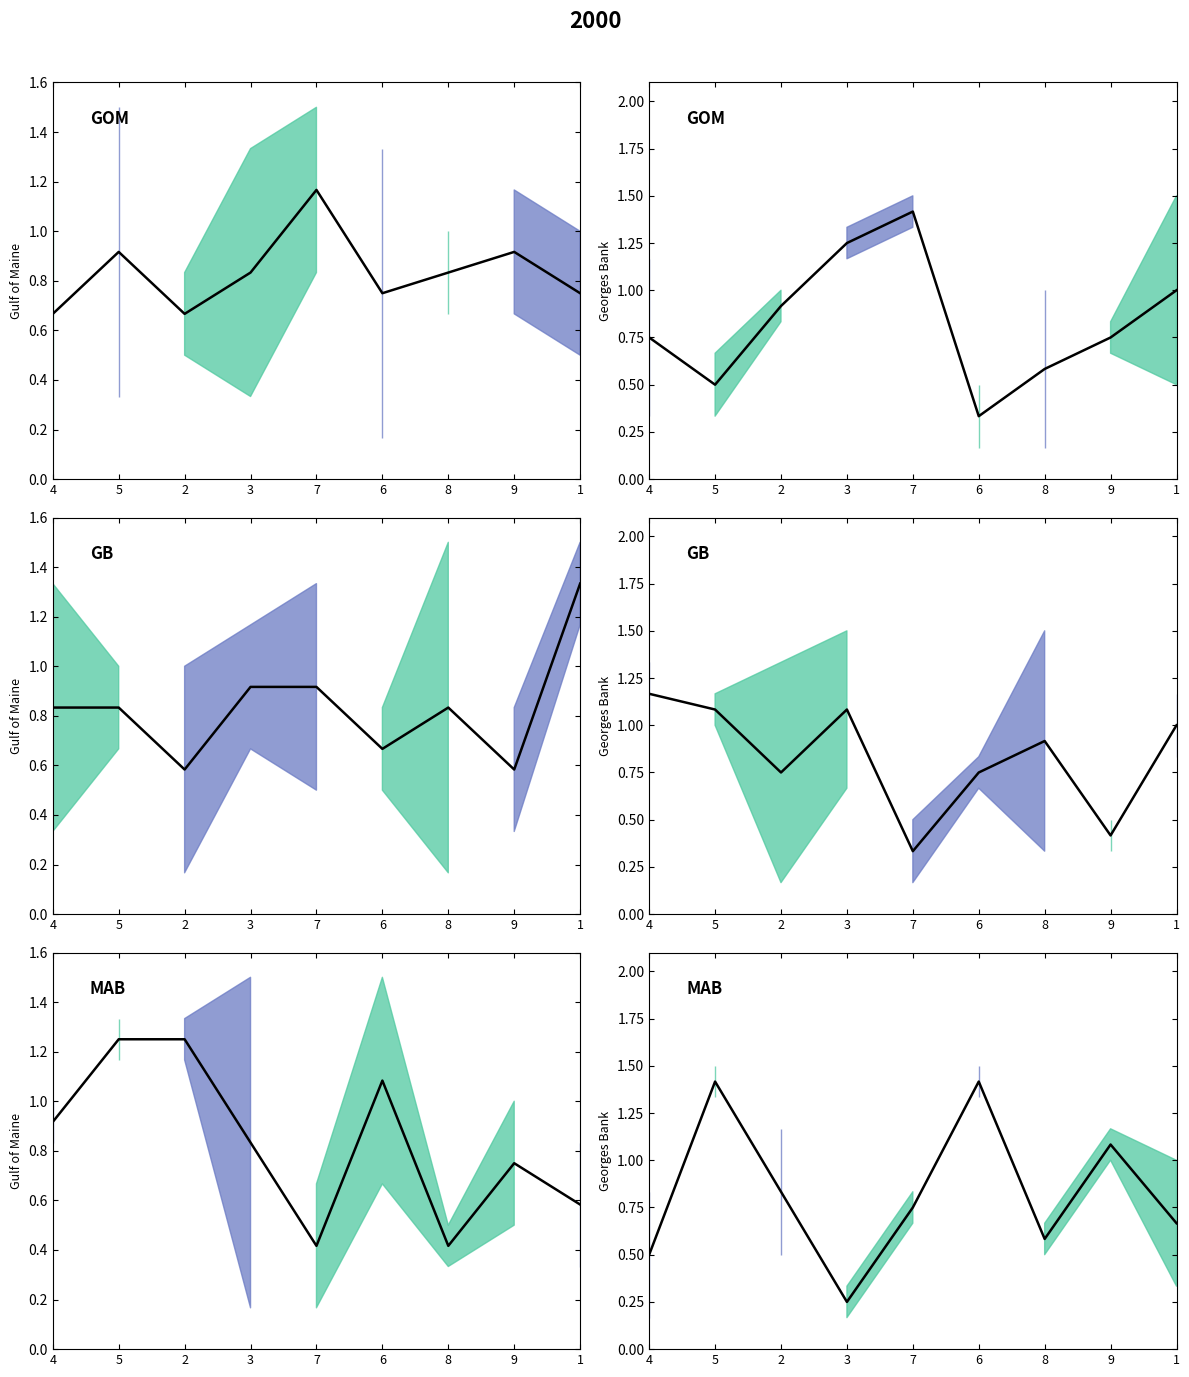

How many lines are shown in the chart?

1